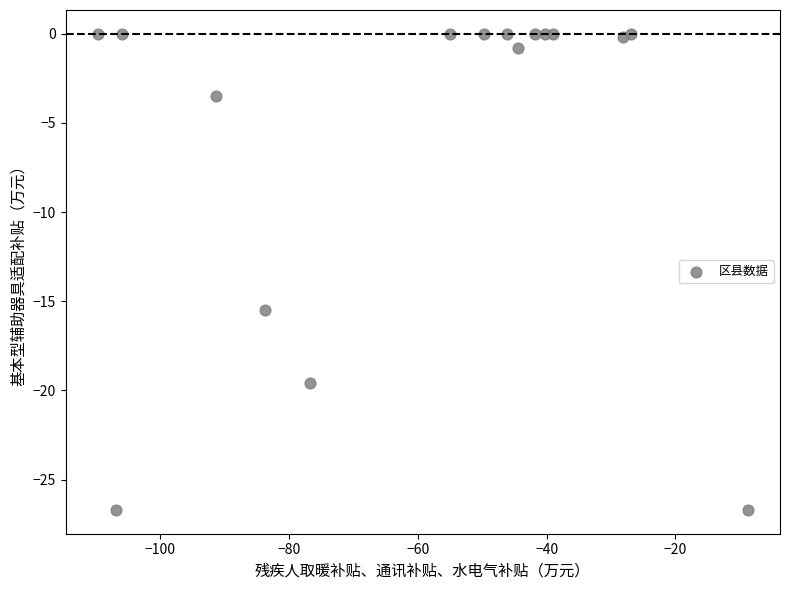

What Y value in the scatter plot is closest to -13?

-15.5